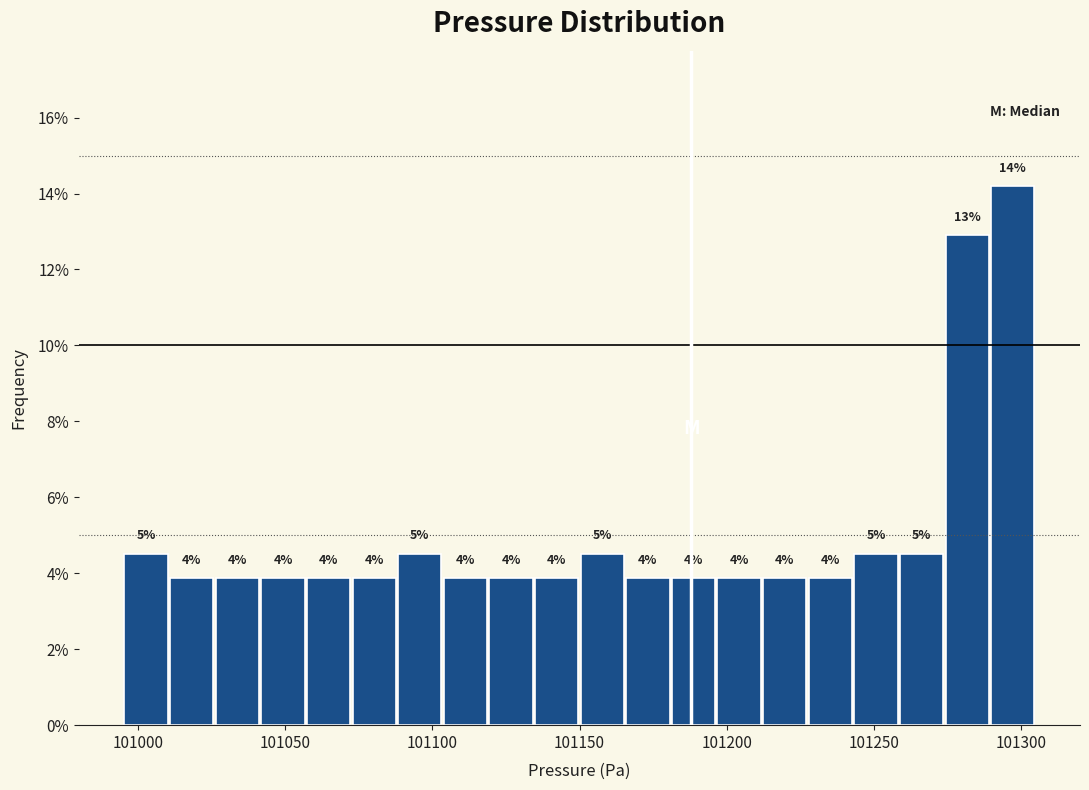

Read against the x-axis, roughly where is the centre of the tallest bar?

101295